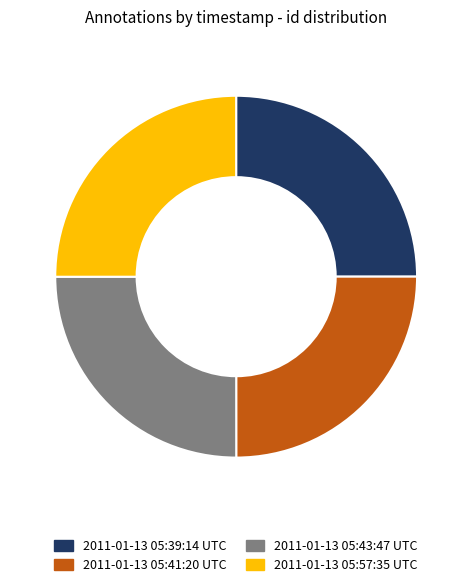

Is there a majority slice in this chart?

No